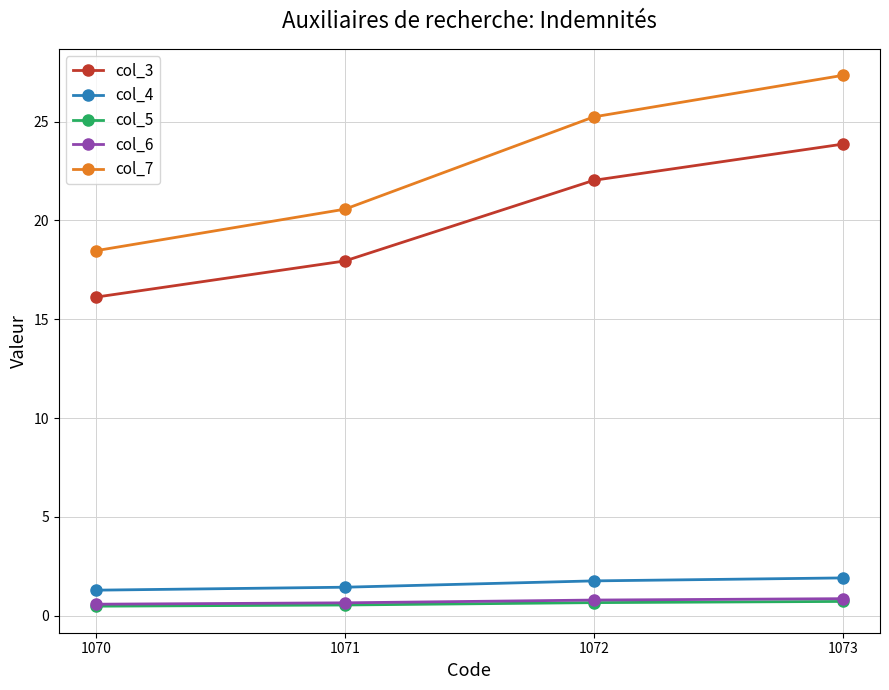

True or false: col_7 has a value of 25.2 at 1072.

True